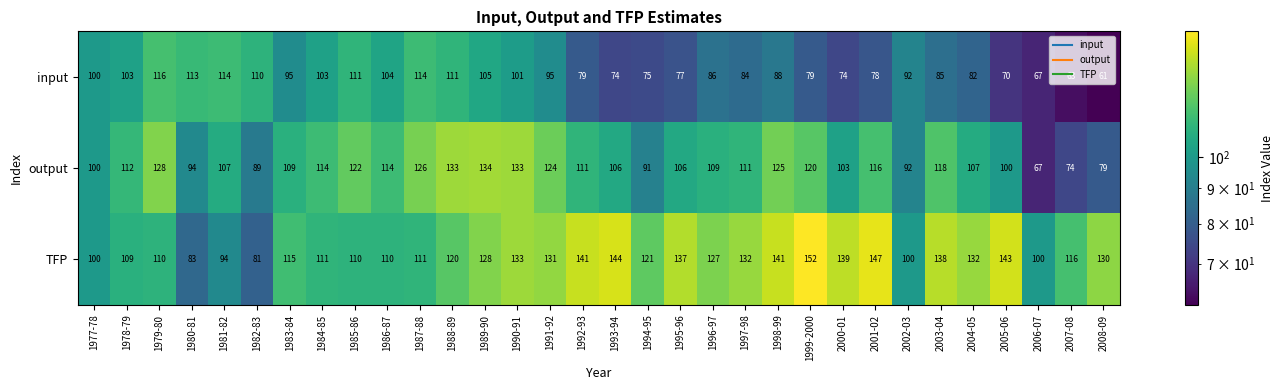

What is the maximum value shown in the chart?

152